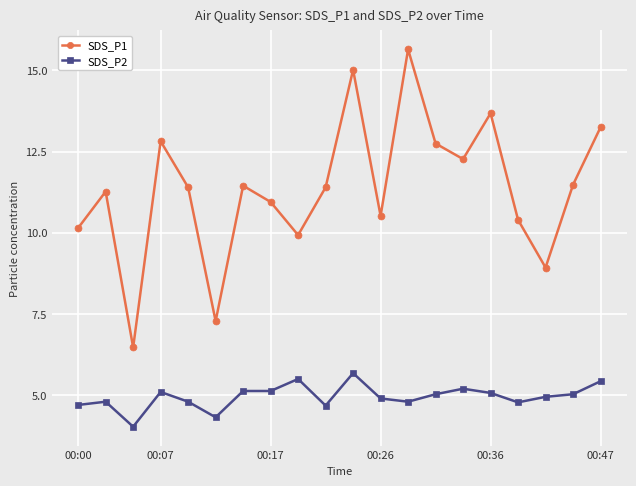

Which series has the largest total across all categories?

SDS_P1